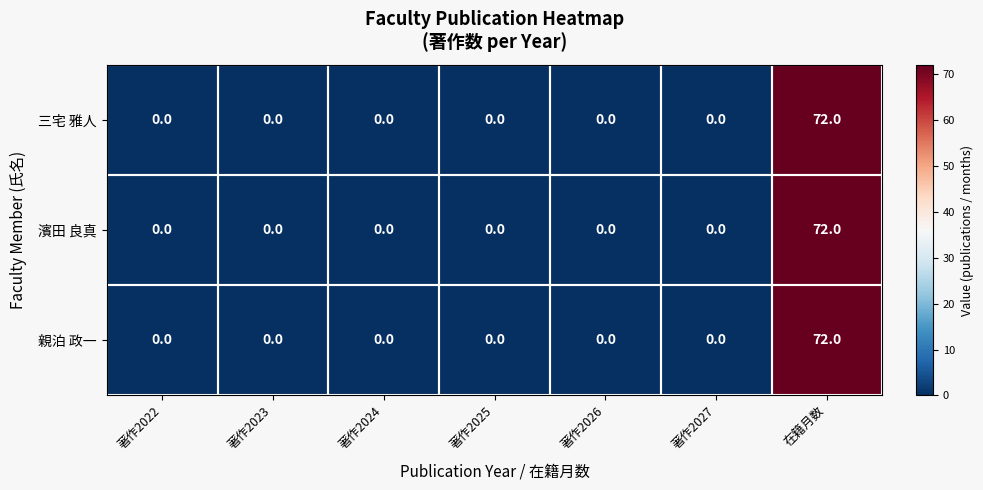

At which category is the sum across all series the highest?

在籍月数